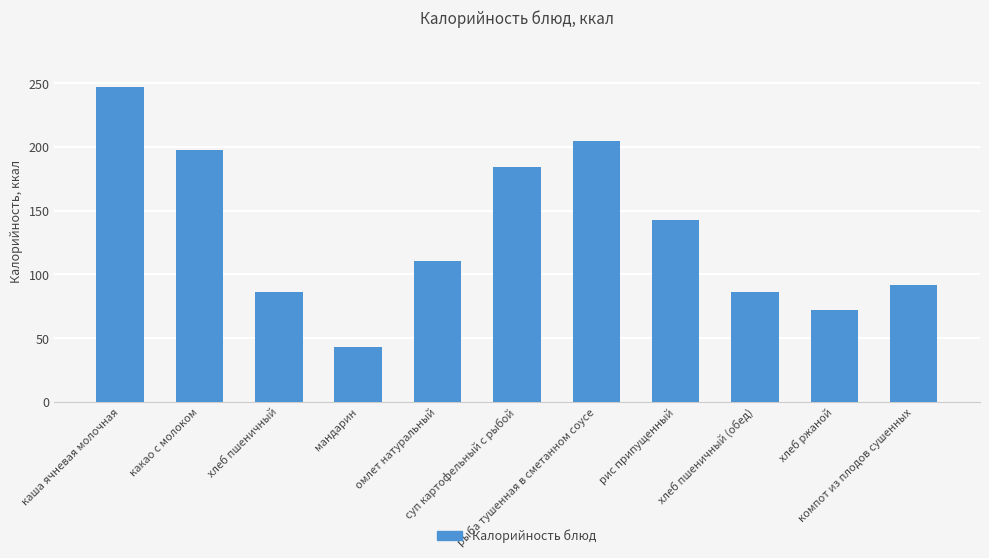

Reading left to right, list all the values displayed in this chart.

каша ячневая молочная=247.0	какао с молоком=198.0	хлеб пшеничный=86.0	мандарин=43.0	омлет натуральный=110.5	суп картофельный с рыбой=184.0	рыба тушенная в сметанном соусе=205.0	рис припущенный=143.0	хлеб пшеничный (обед)=86.0	хлеб ржаной=72.0	компот из плодов сушенных=92.0